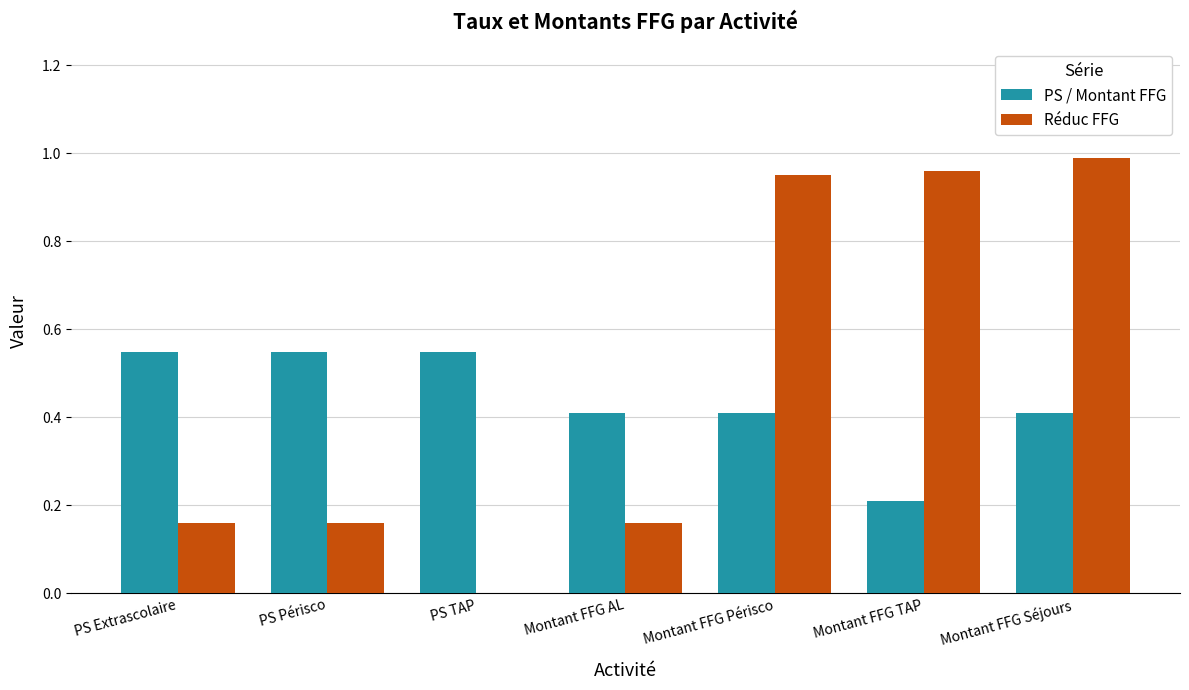

Is it true that Réduc FFG equals 1.0 at Montant FFG TAP?

True